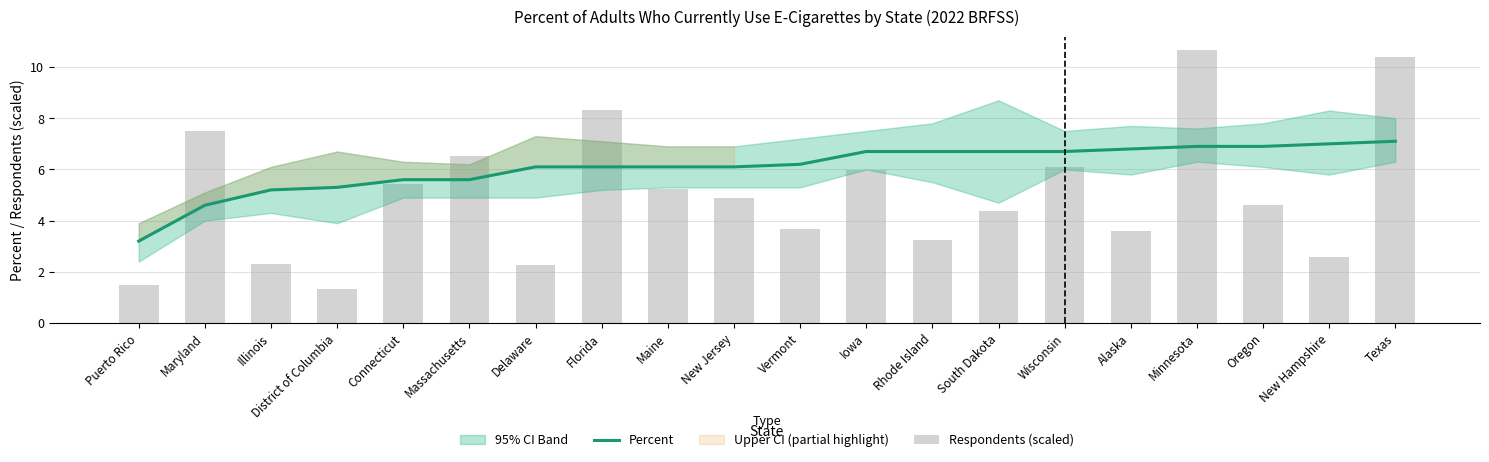

Reading left to right, transcribe all the data shown in this chart.

Percent: Puerto Rico=3.2	Maryland=4.6	Illinois=5.2	District of Columbia=5.3	Connecticut=5.6	Massachusetts=5.6	Delaware=6.1	Florida=6.1	Maine=6.1	New Jersey=6.1	Vermont=6.2	Iowa=6.7	Rhode Island=6.7	South Dakota=6.7	Wisconsin=6.7	Alaska=6.8	Minnesota=6.9	Oregon=6.9	New Hampshire=7.0	Texas=7.1
Respondents (scaled): Puerto Rico=1.5	Maryland=7.5	Illinois=2.3	District of Columbia=1.3	Connecticut=5.4	Massachusetts=6.5	Delaware=2.3	Florida=8.3	Maine=5.2	New Jersey=4.9	Vermont=3.7	Iowa=6.0	Rhode Island=3.2	South Dakota=4.4	Wisconsin=6.1	Alaska=3.6	Minnesota=10.6	Oregon=4.6	New Hampshire=2.6	Texas=10.4